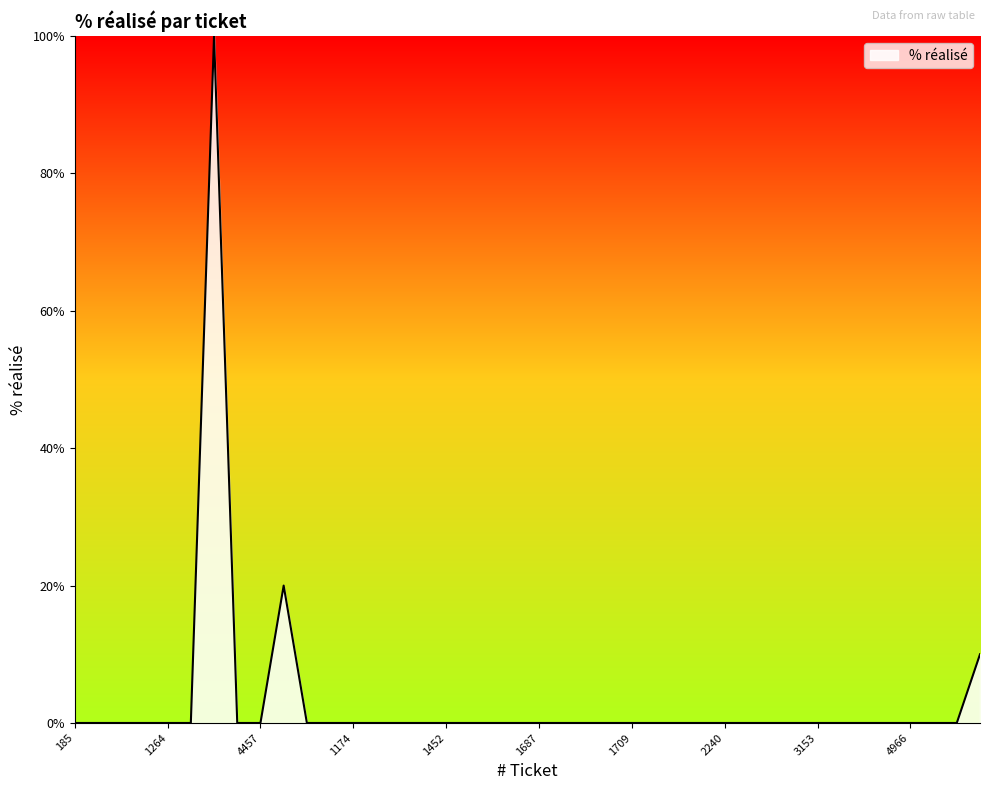

What is the maximum value shown in the chart?

100